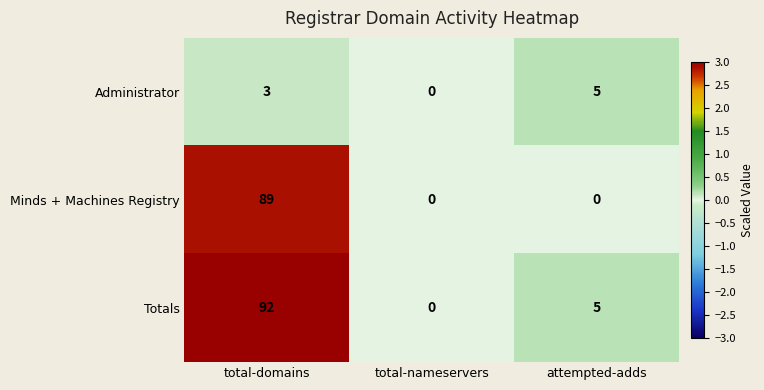

Reading left to right, extract all data points from this chart.

Administrator: total-domains=3	total-nameservers=0	attempted-adds=5
Minds + Machines Registry: total-domains=89	total-nameservers=0	attempted-adds=0
Totals: total-domains=92	total-nameservers=0	attempted-adds=5